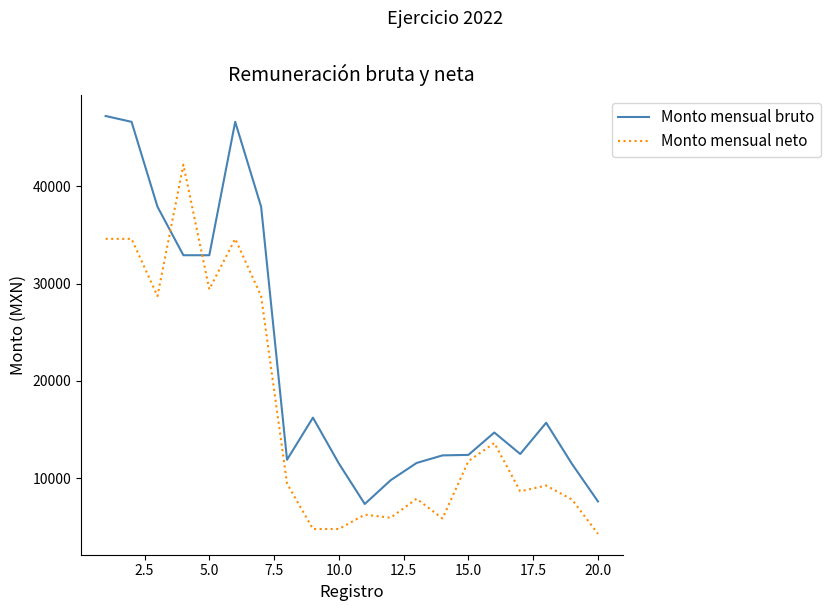

List the series in order of their overall mean, highest first.

Monto mensual bruto, Monto mensual neto